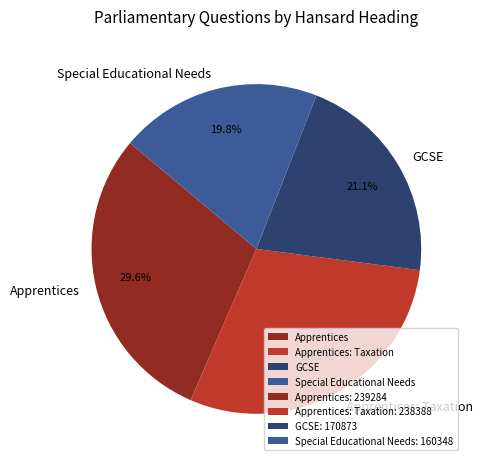

How many slices are in this pie chart?

4